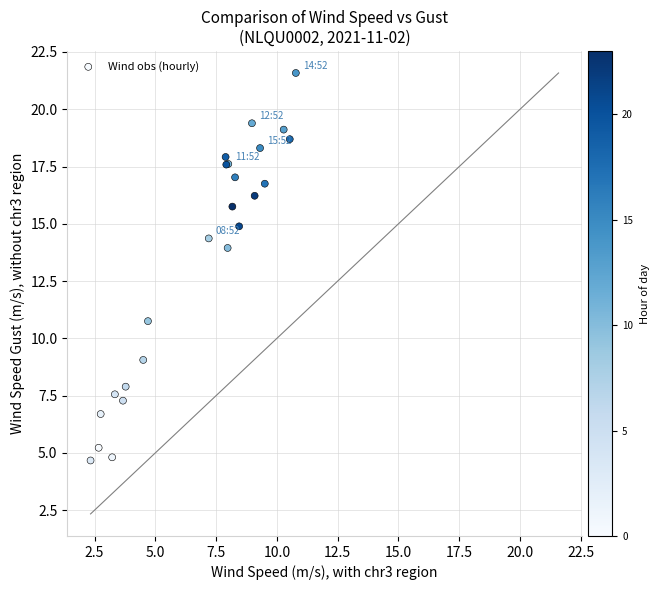

What Y value in the scatter plot is closest to 13?

13.9